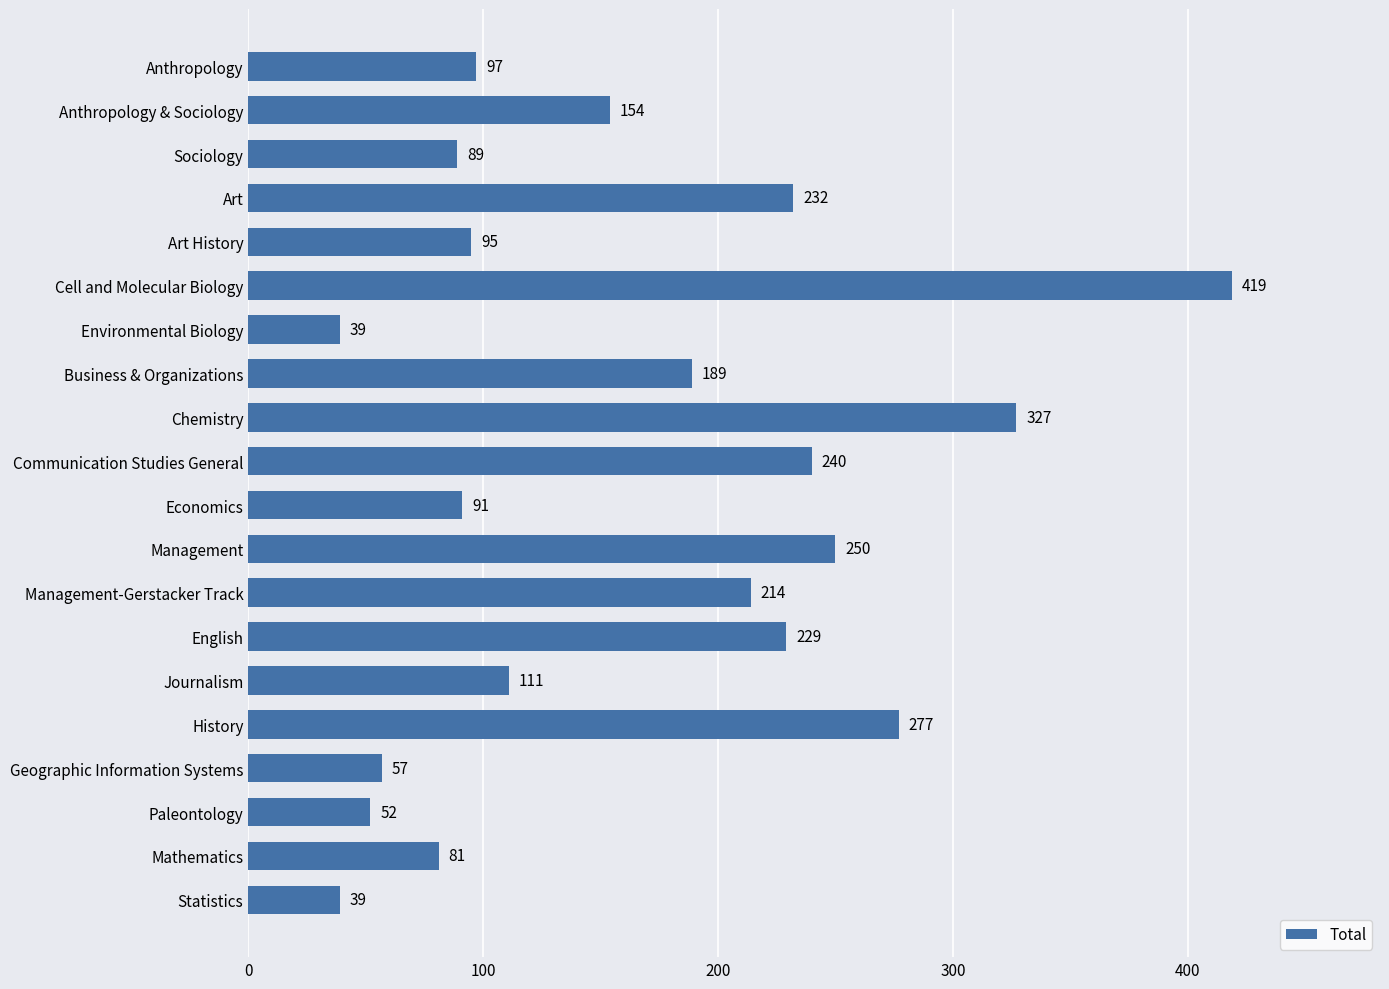

Read the value at Art, to the nearest 10.

230